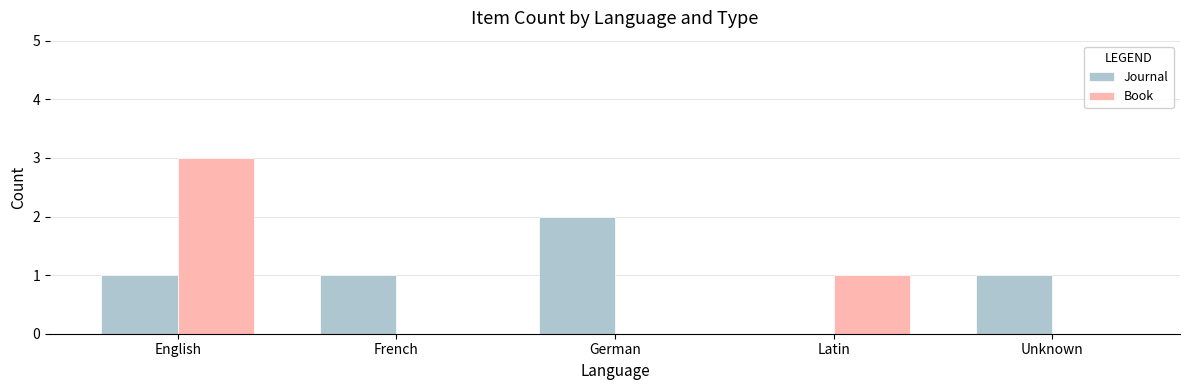

What is the sum of the Journal values at German and English?

3